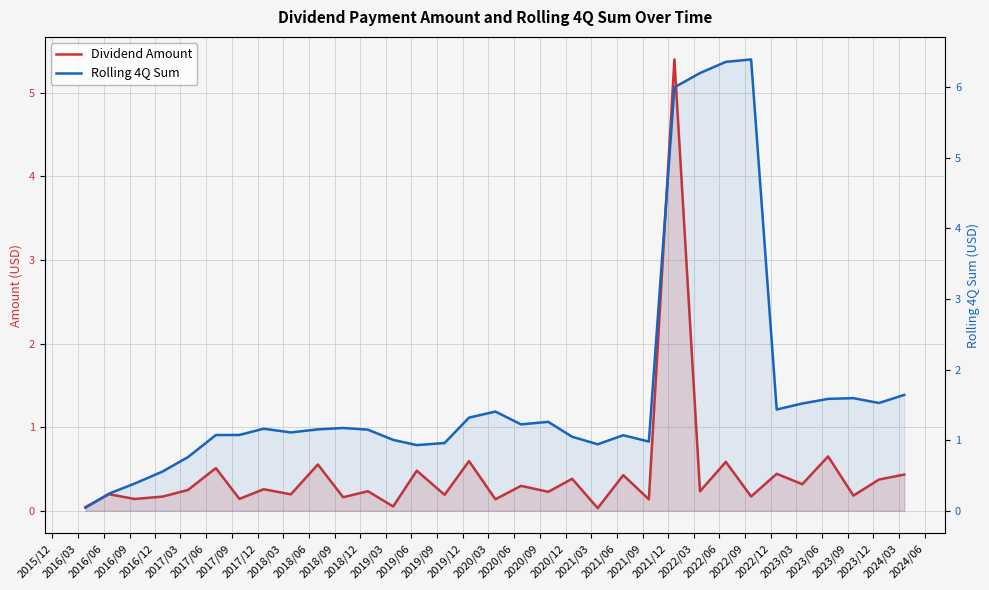

What position from the left is 2018/09?

12